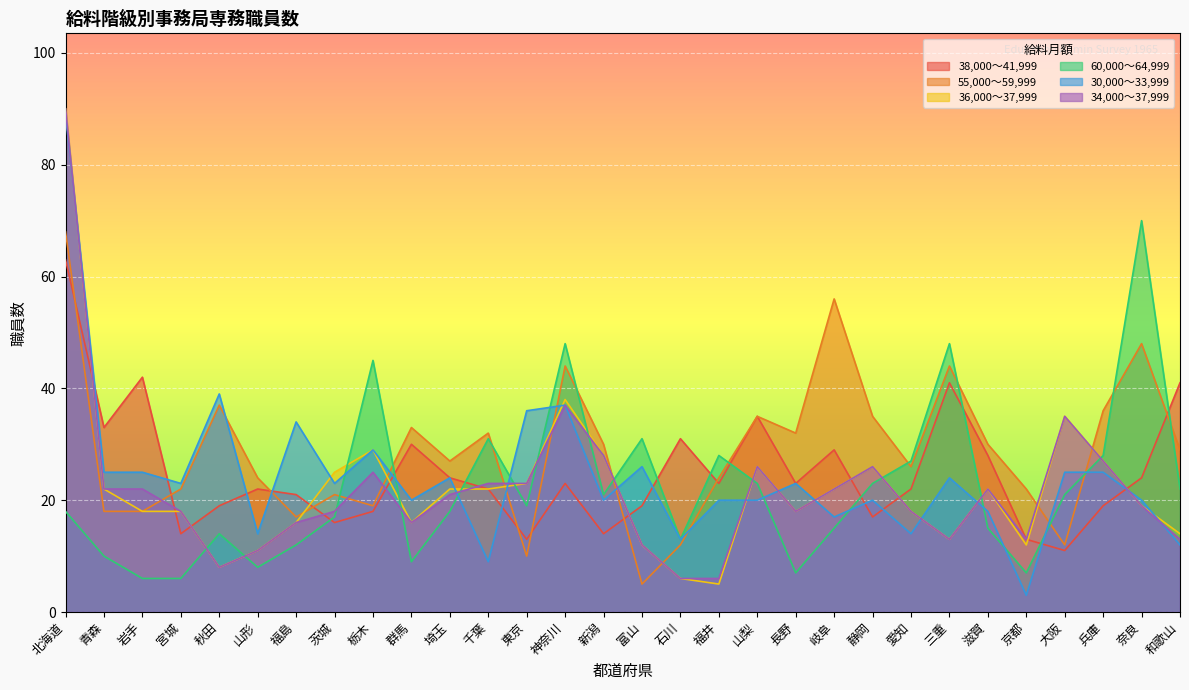

Rank the series at 北海道 from lowest to highest value.

60,000～64,999, 38,000～41,999, 55,000～59,999, 30,000～33,999, 36,000～37,999, 34,000～37,999